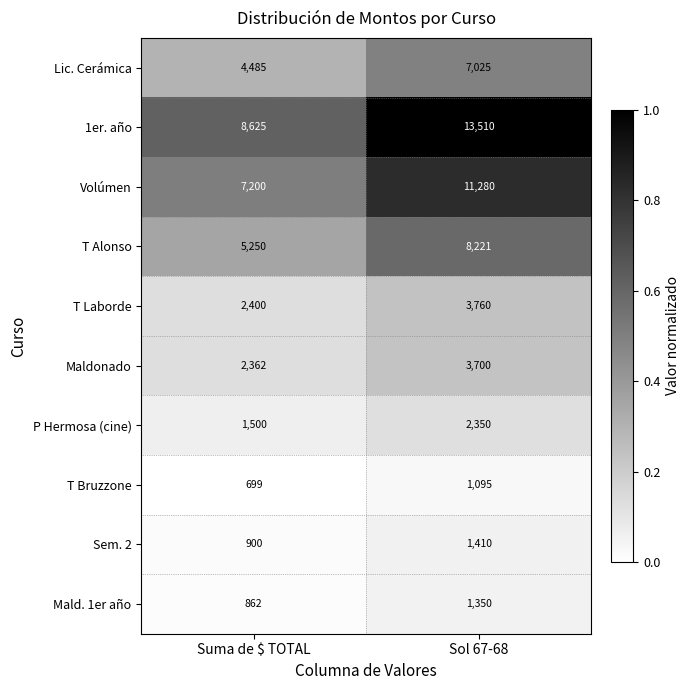

Where is T Alonso nearest to the value 6735?

Suma de $ TOTAL